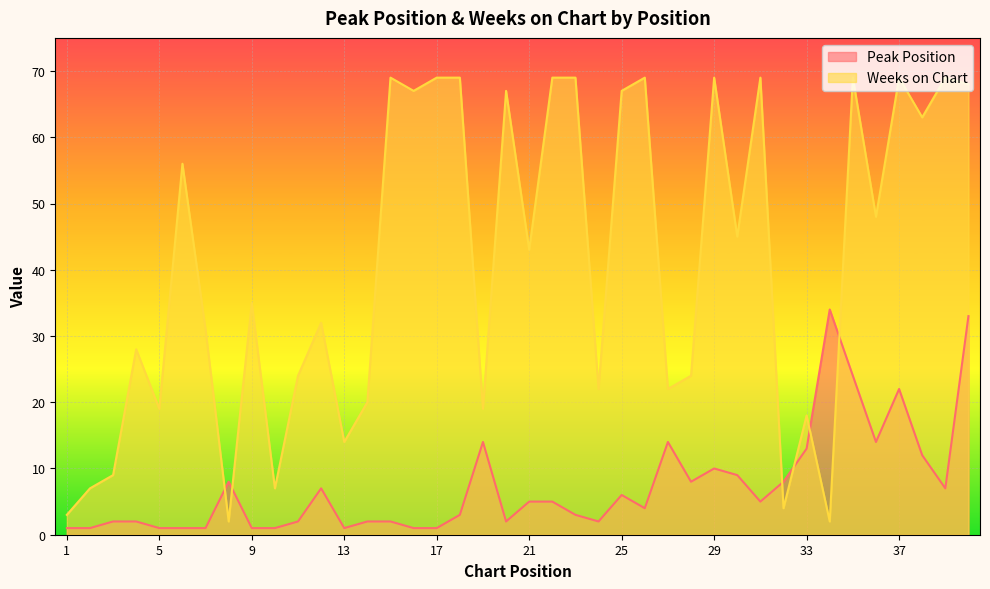

Is the value of Weeks on Chart at 35 greater than the value of Peak Position at 4?

Yes